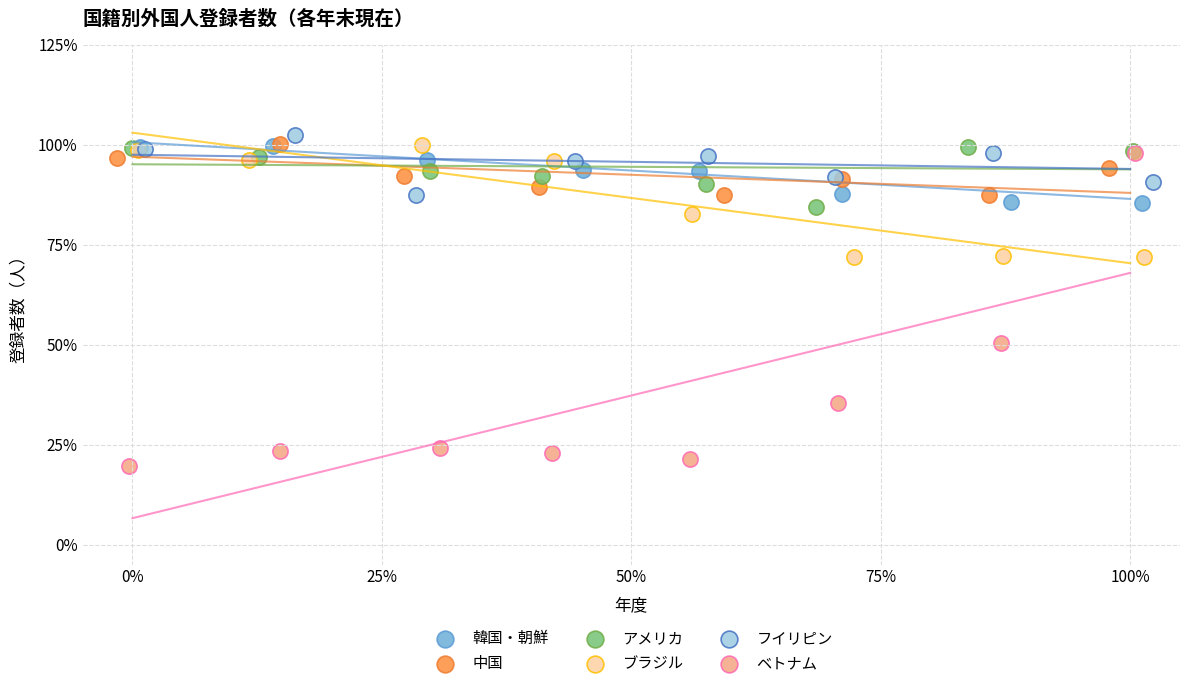

What are all the series names shown in the legend?

韓国・朝鮮, 中国, アメリカ, ブラジル, フイリピン, ベトナム